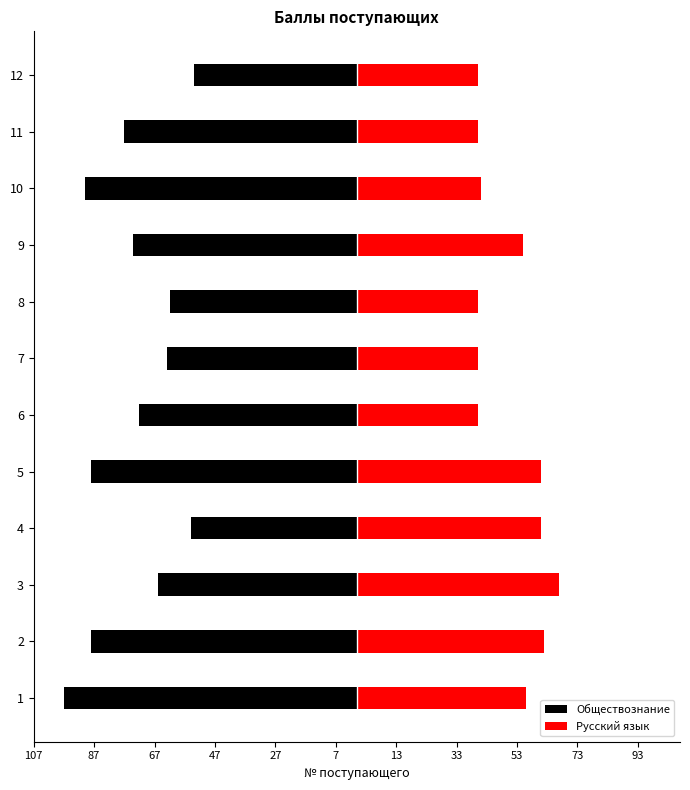

What is the value of the Обществознание bar at the 6th from the left?

-72